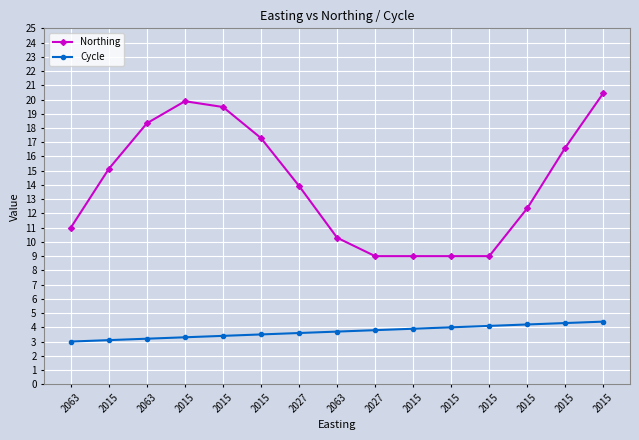

True or false: Cycle and Northing cross at least once.

False